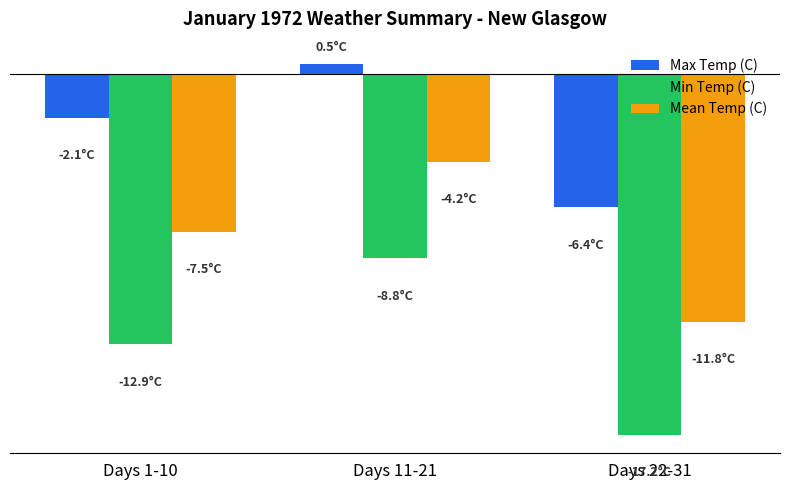

At which category is the sum across all series the highest?

Days 11-21